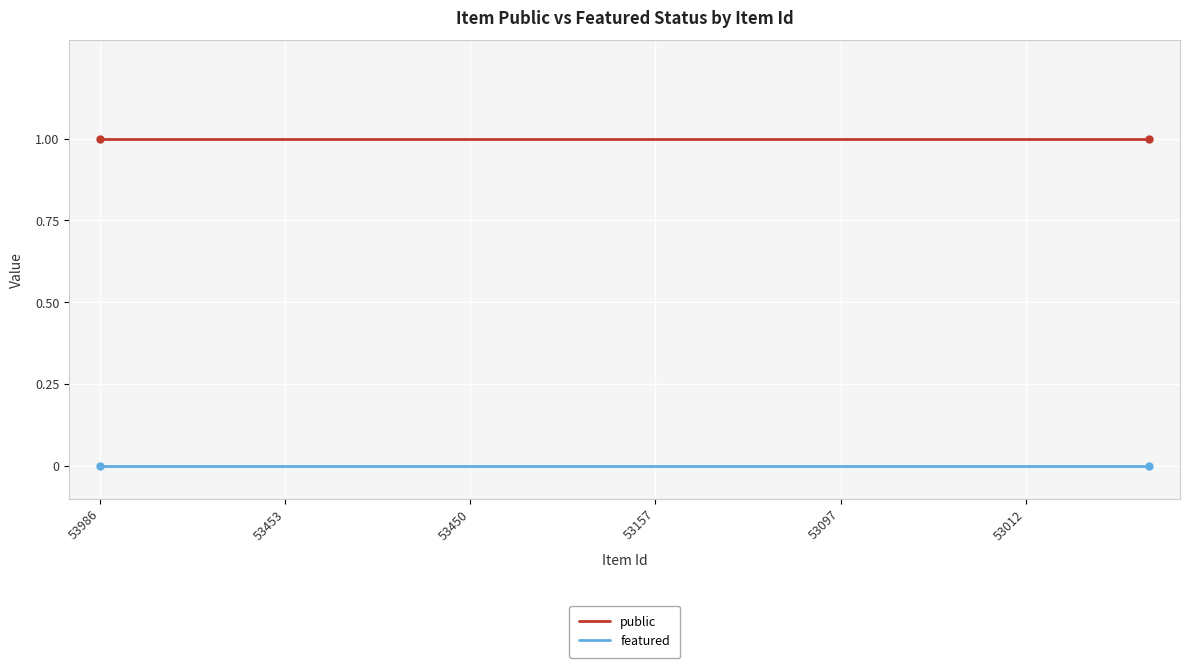

How many lines are shown in the chart?

2